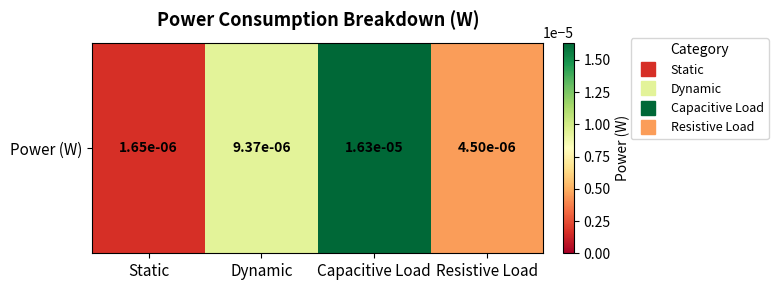

The chart shows a value of 0.0 at Static. True or false?

False